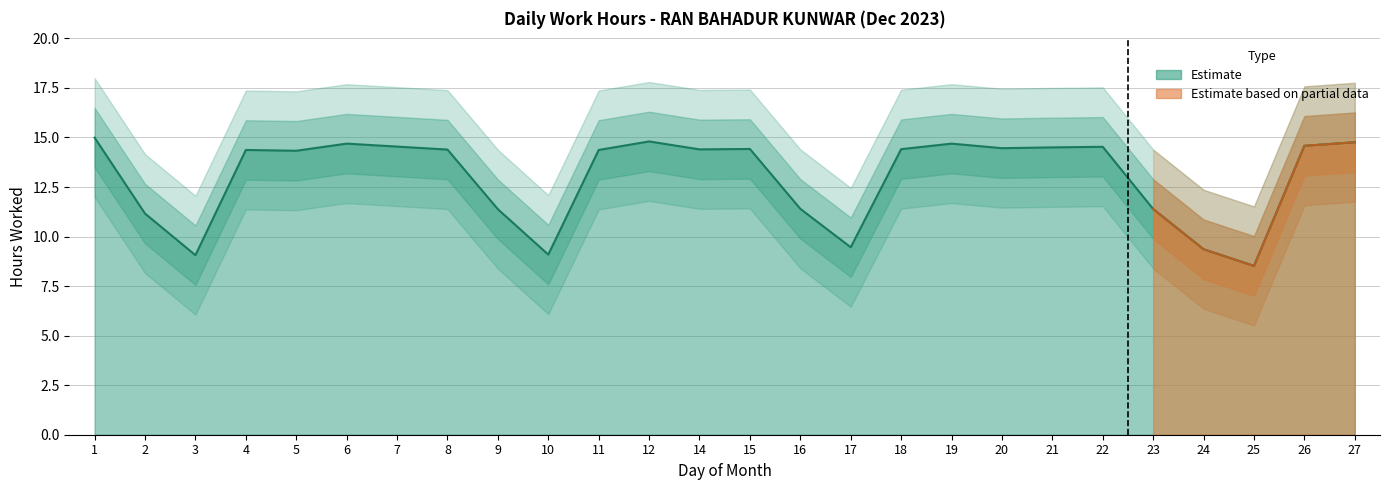

What is the value of the 26th point from the left?

14.8